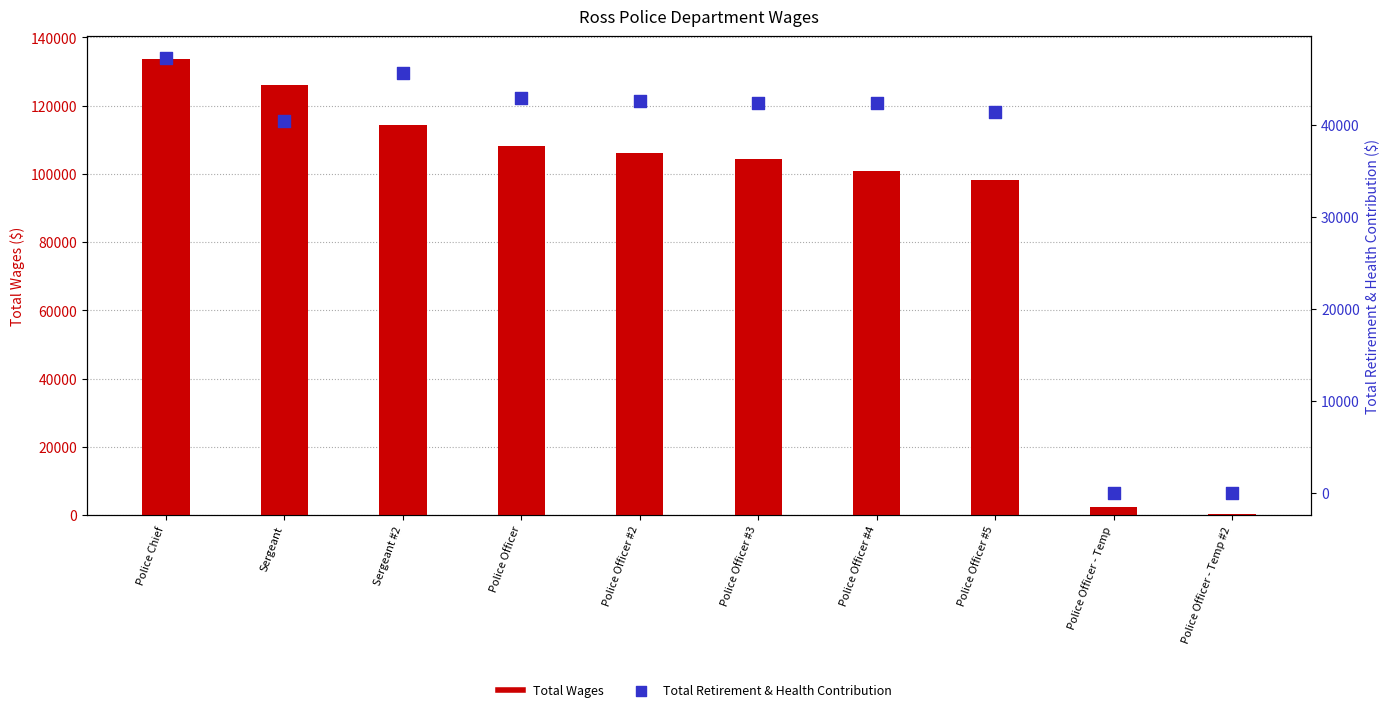

Which series has the widest spread of Y values?

Total Wages